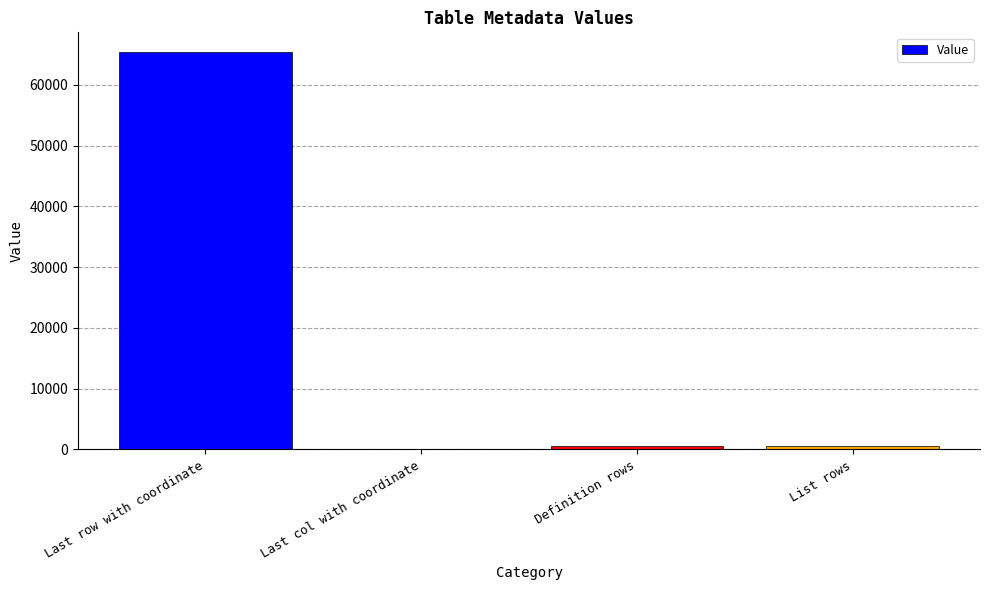

True or false: the data shows 65389 at Last row with coordinate.

True